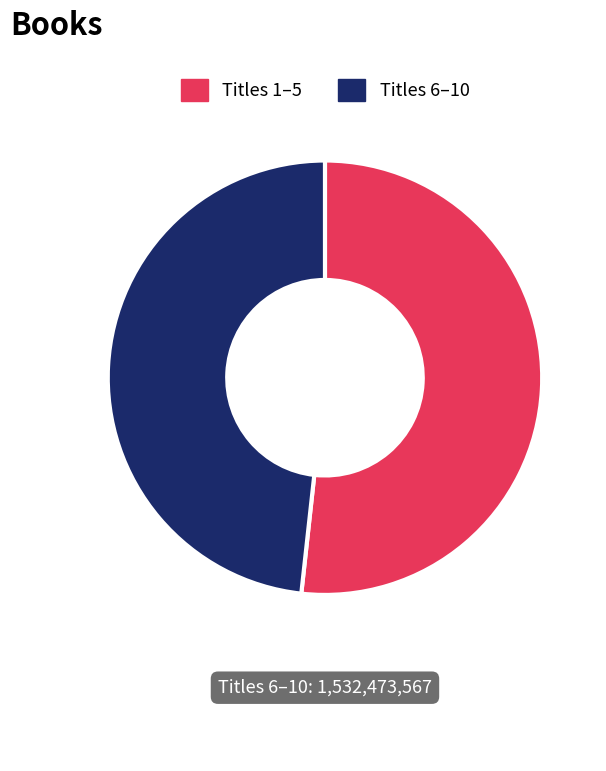

Is there a majority slice in this chart?

Yes